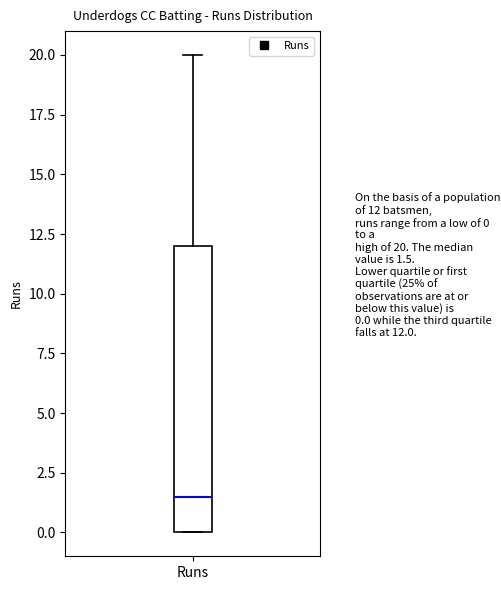

Transcribe this box plot: give where the median line is, the range the box spans, and where the two whiskers end, as read against the y-axis. The values are not printed on the chart, so give them approximately, as read against the axis.

median 1.5, box 0.0 to 12.0, whiskers 0.0 to 20.0